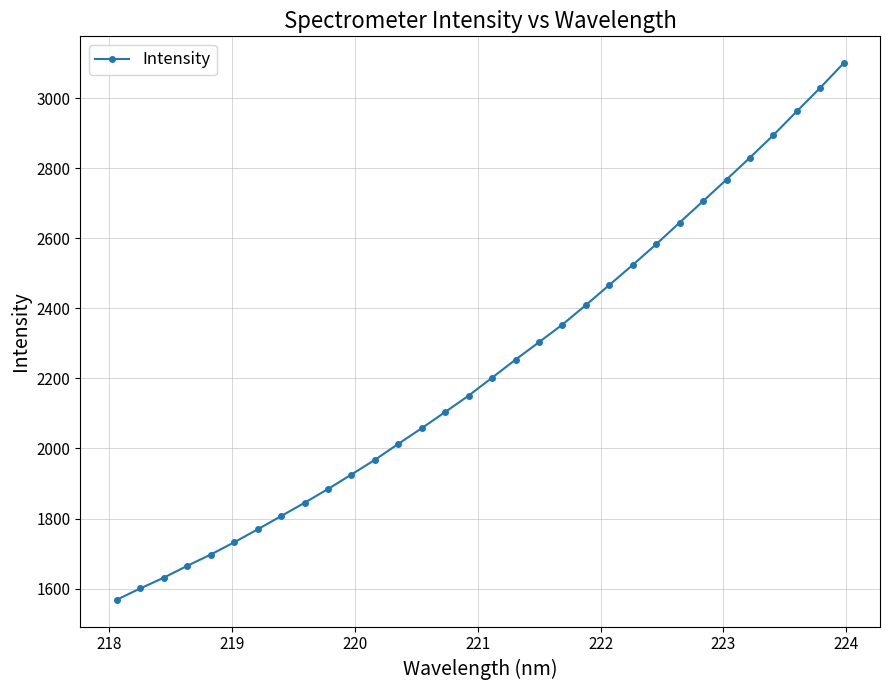

What is the value of the 4th point from the left?

1664.9